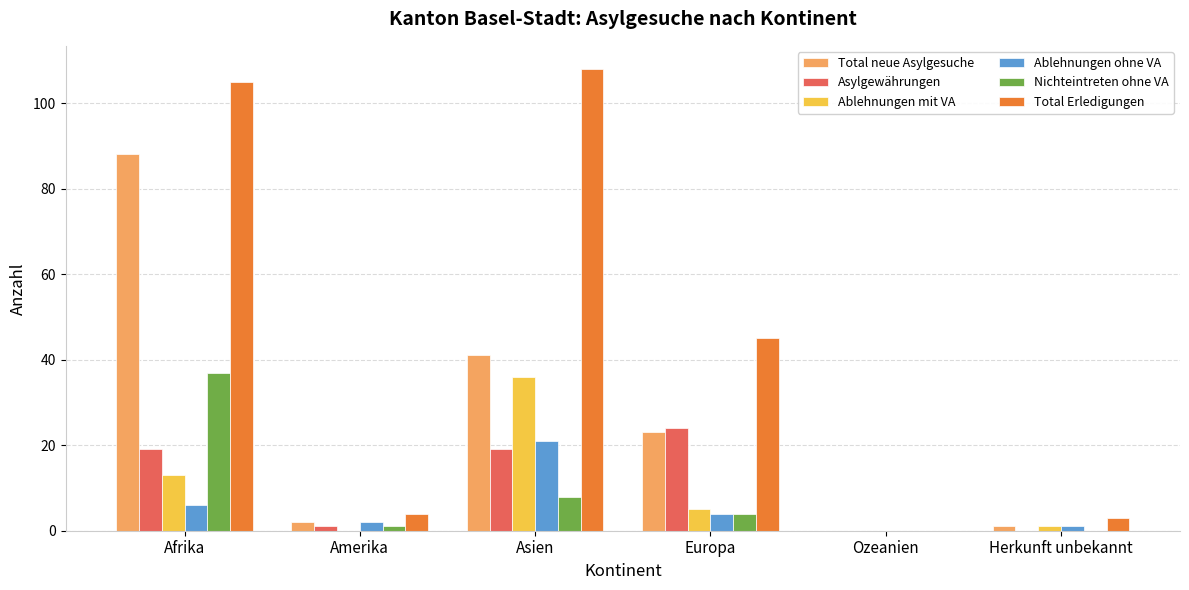

Reading left to right, list all the values displayed in this chart.

Total neue Asylgesuche: 88	2	41	23	0	1
Asylgewährungen: 19	1	19	24	0	0
Ablehnungen mit VA: 13	0	36	5	0	1
Ablehnungen ohne VA: 6	2	21	4	0	1
Nichteintreten ohne VA: 37	1	8	4	0	0
Total Erledigungen: 105	4	108	45	0	3